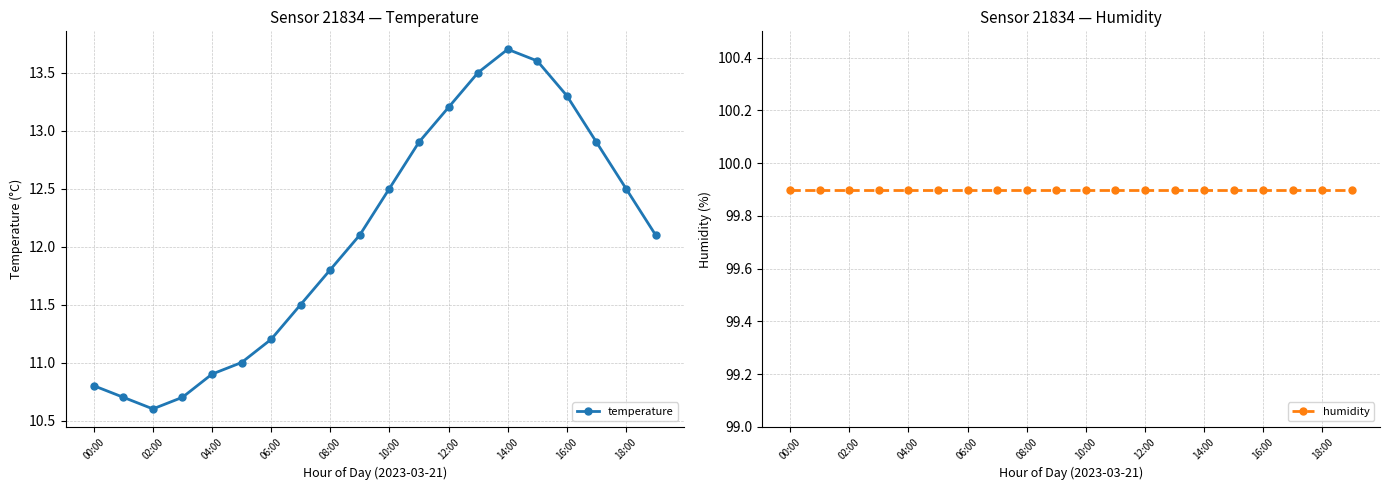

True or false: temperature and humidity intersect in this chart.

False